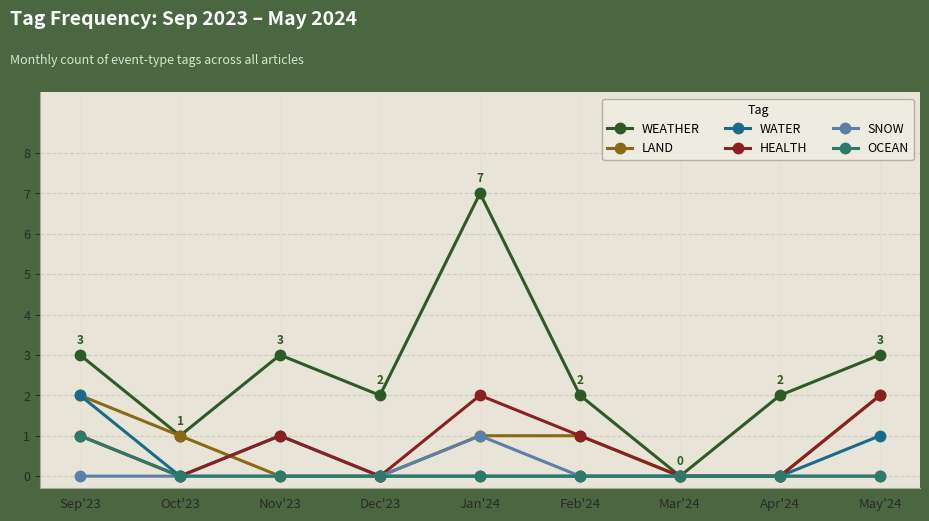

At how many categories does at least one series exceed 5?

1